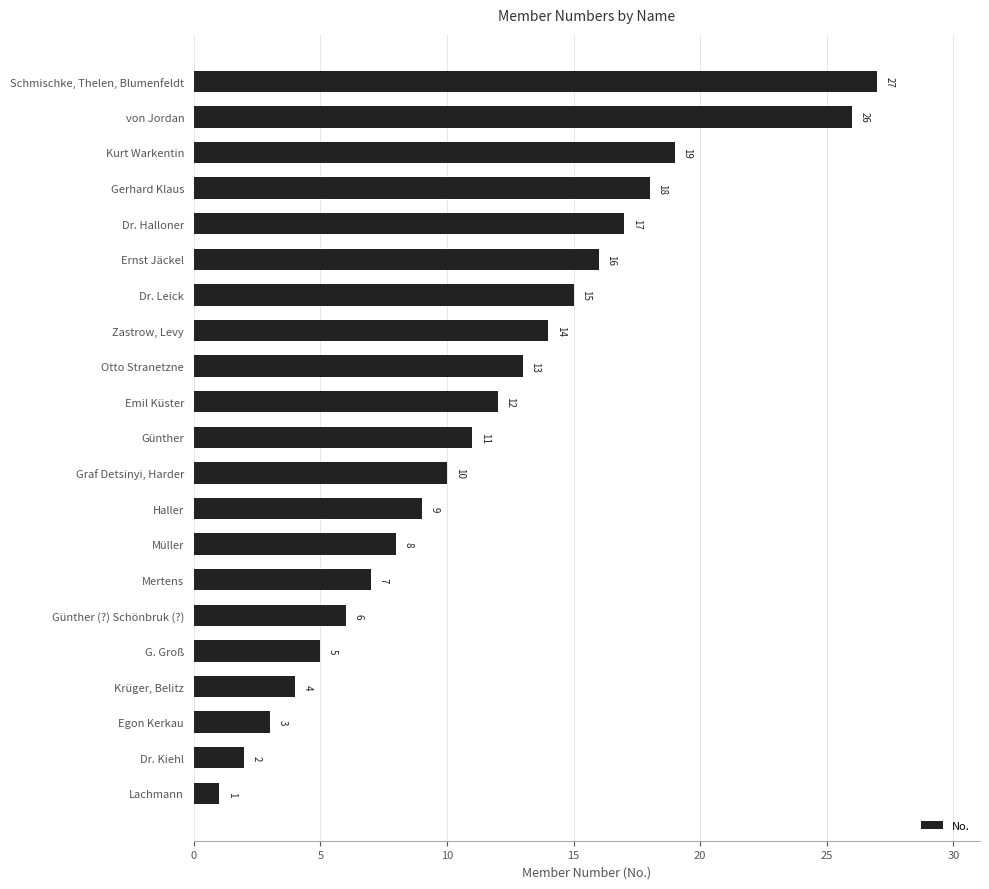

What is the change in value from G. Groß to Dr. Kiehl?

-3